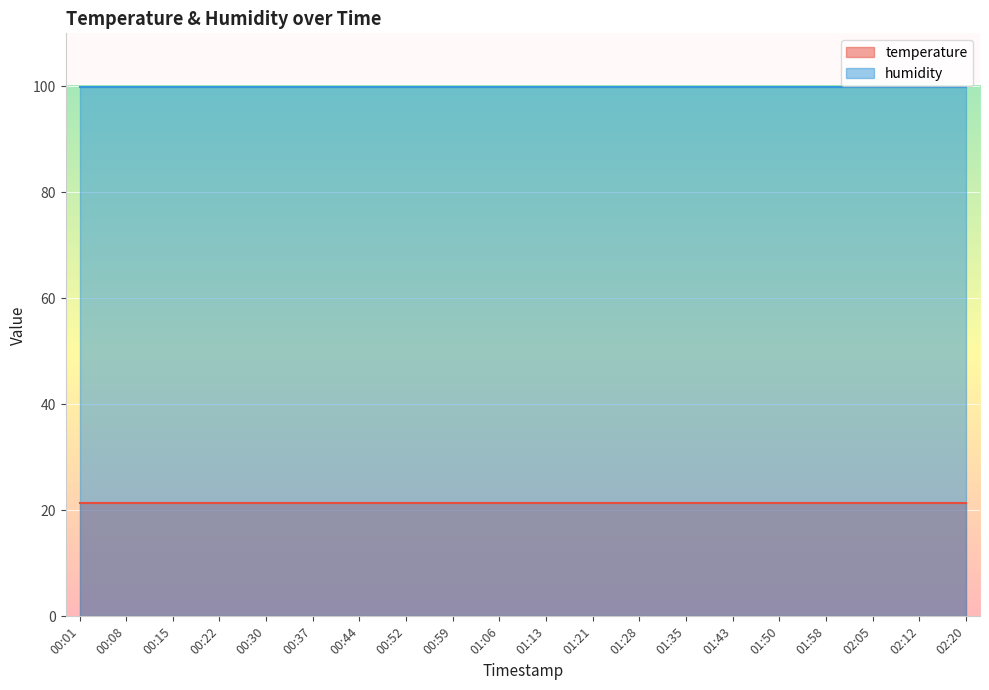

Is the value of humidity at 01:35 greater than the value of temperature at 00:52?

Yes